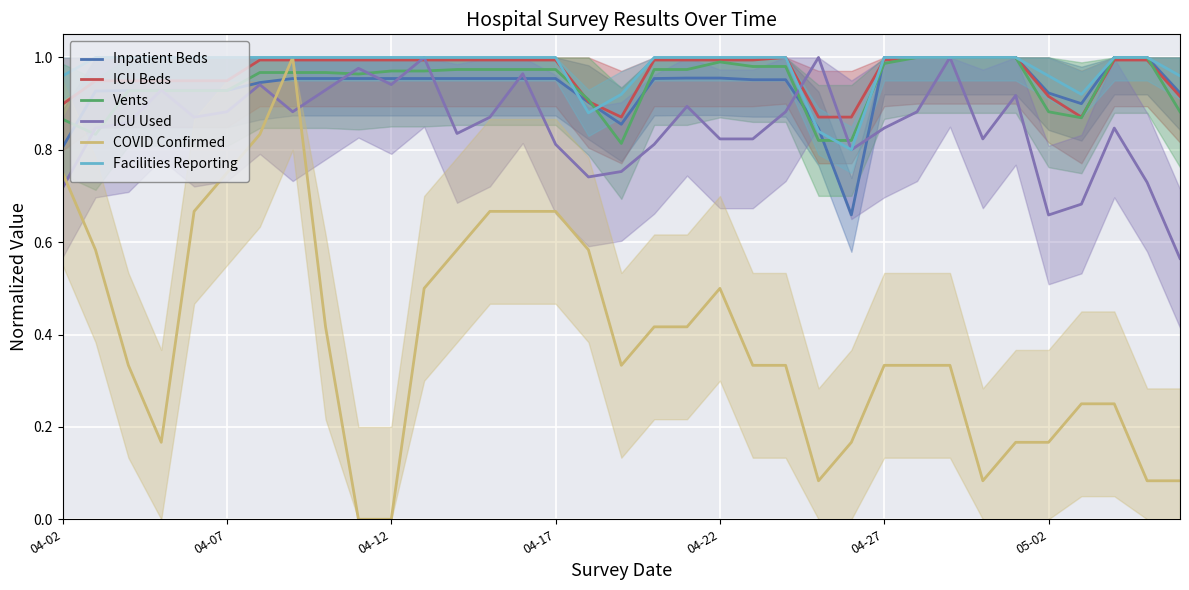

Between 23 and 32, which series saw the biggest shift?

Vents